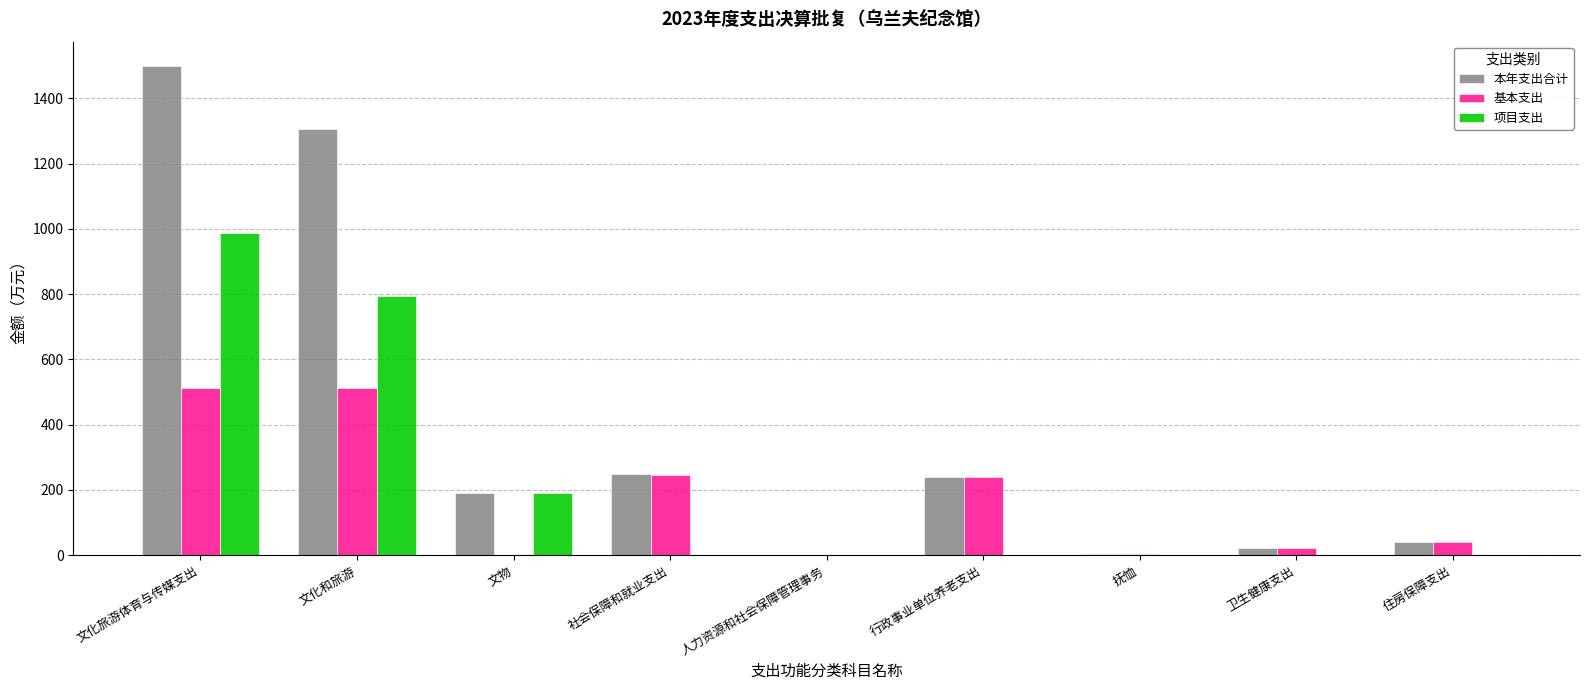

The 项目支出 series shows 635.3 at 行政事业单位养老支出. True or false?

False